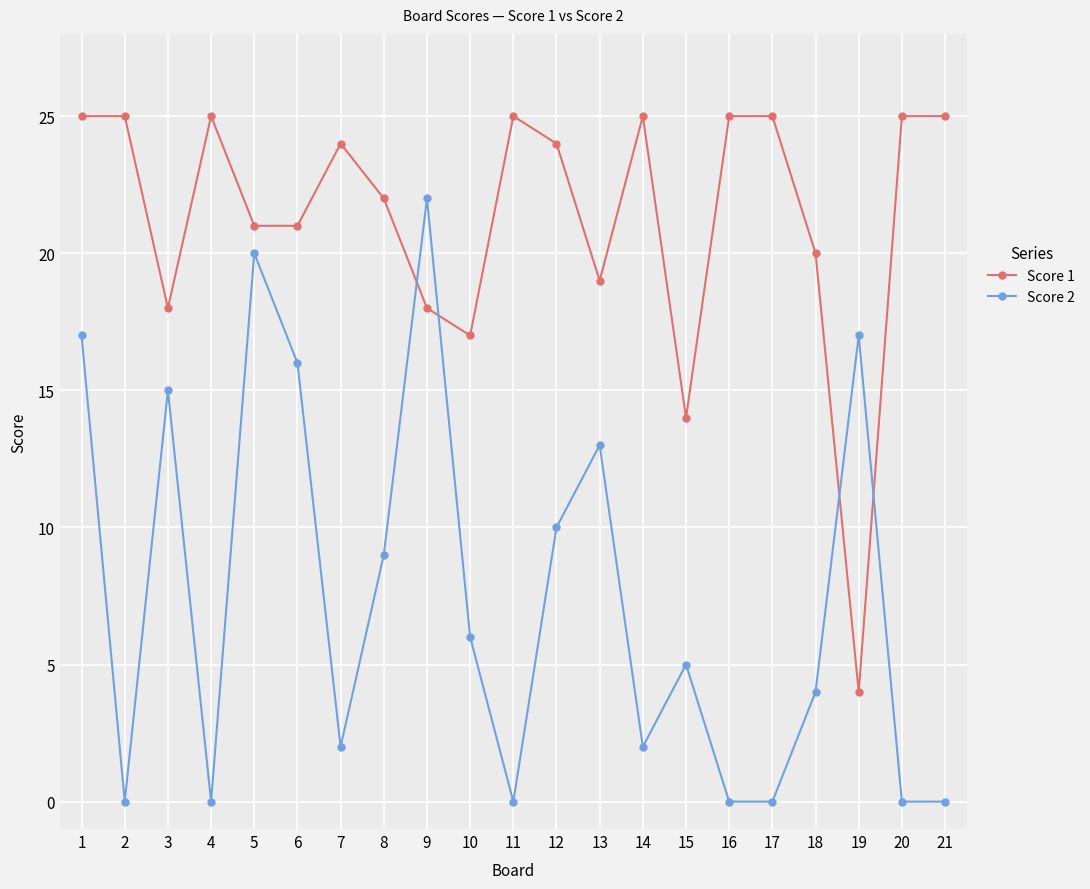

Which series changed the most between 2 and 9?

Score 2